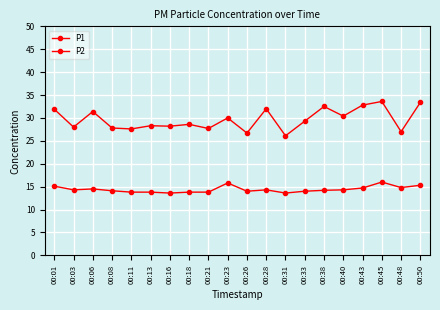

How many data points does each series have?

20